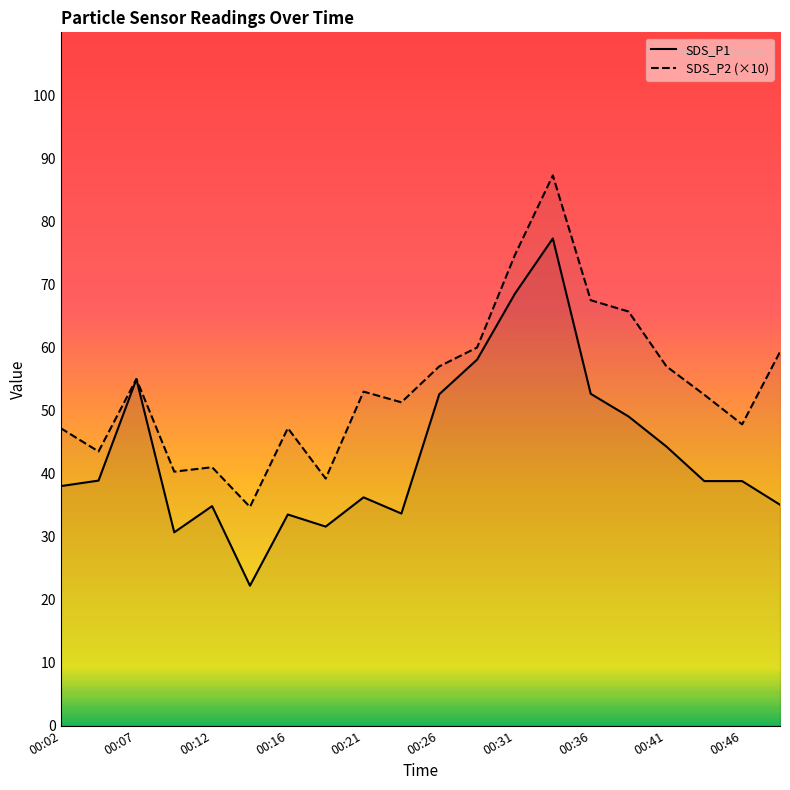

The SDS_P2 (×10) series shows 10.7 at 00:46. True or false?

False